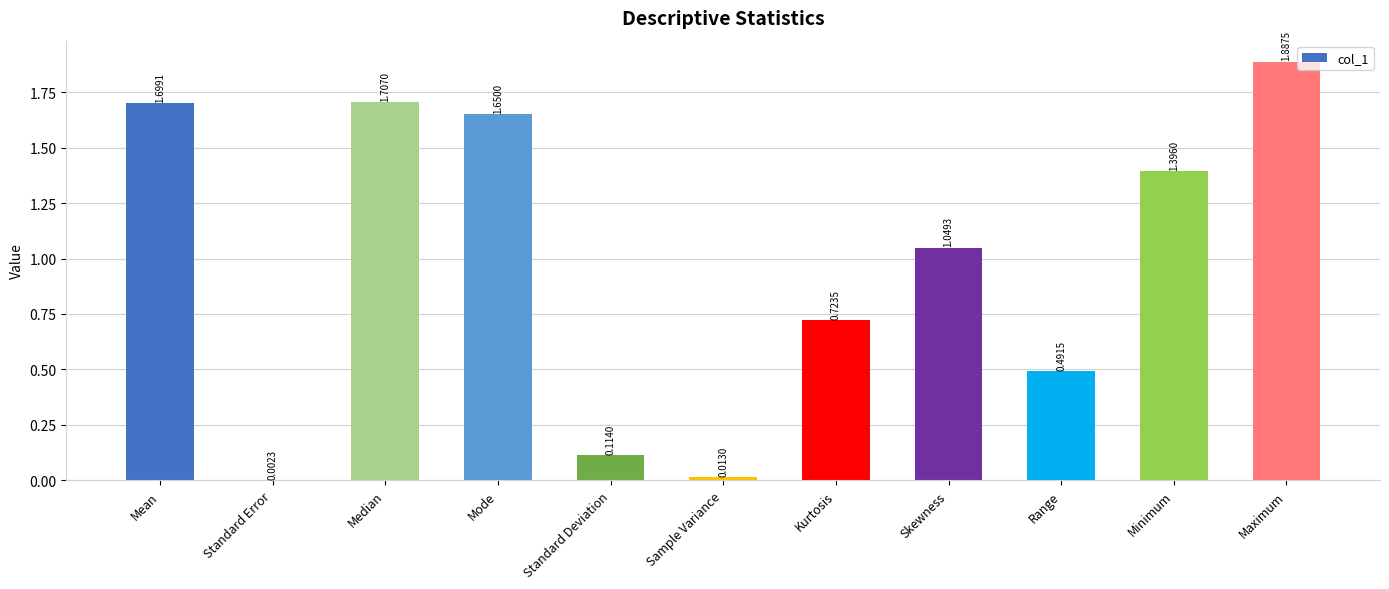

At which category does the chart reach its peak across all series?

Maximum